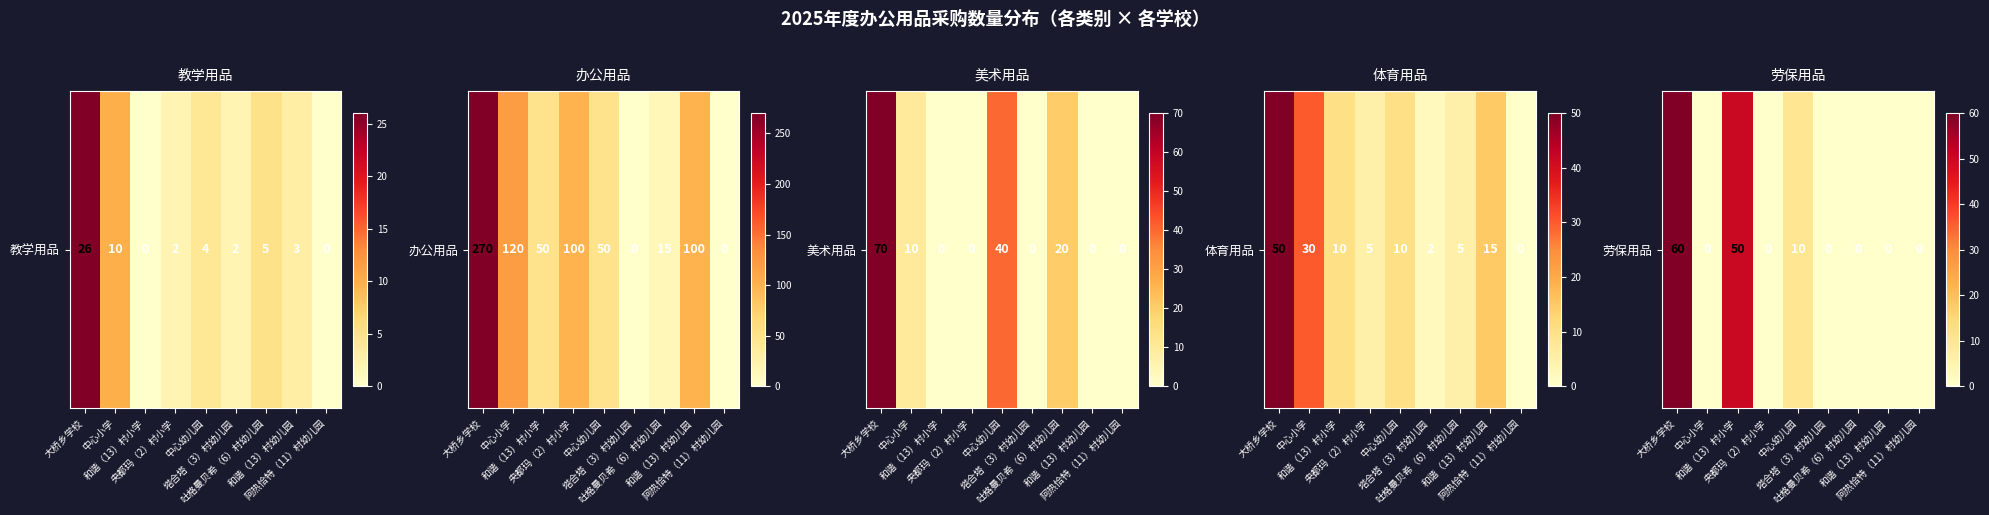

At which label is the value closest to 30?

和谐（13）村小学